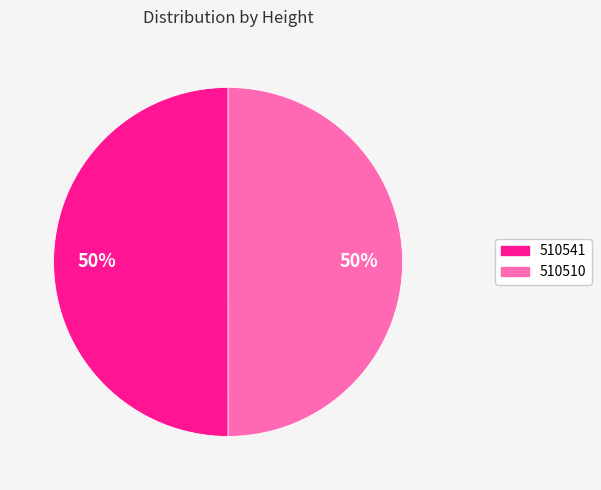

To the nearest percent, what portion does 510510 represent?

50%